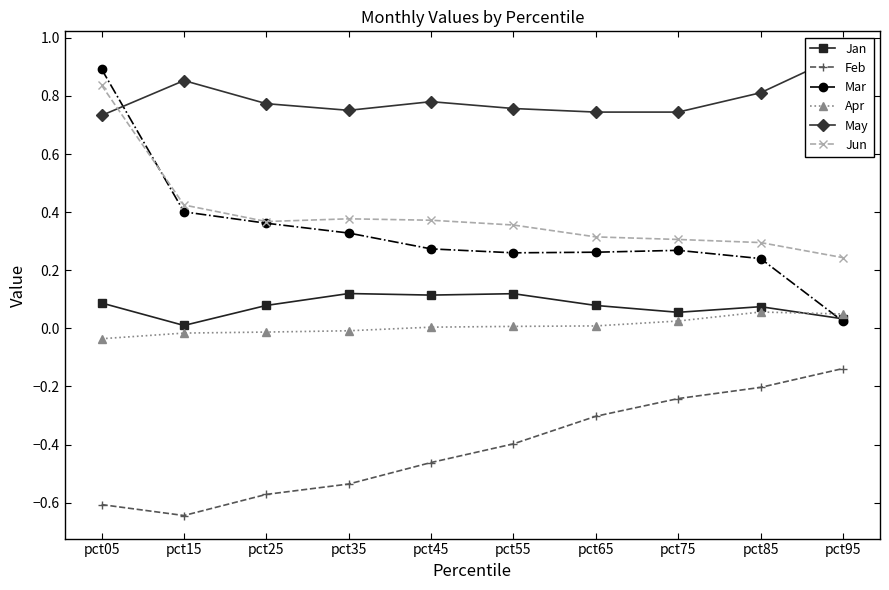

How many intersections are there between Jan and Mar?

1